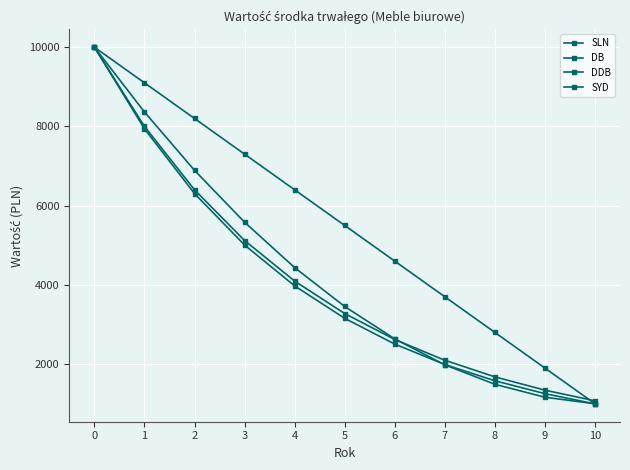

True or false: SYD and SLN intersect in this chart.

False